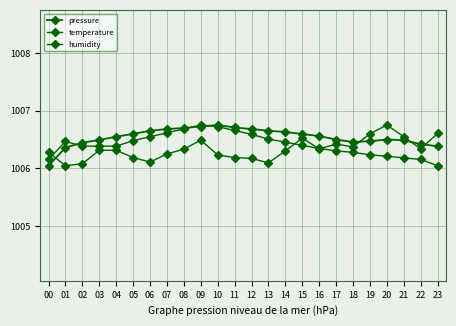

At 21, list the series in order from largest to smallest.

humidity, pressure, temperature